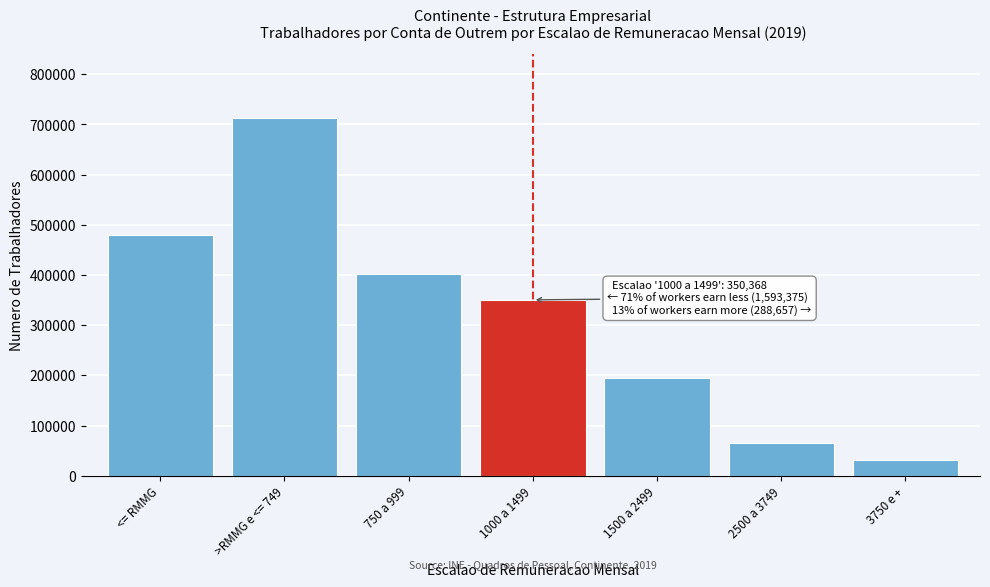

Reading right to left, what are all the values shown in this chart?

30472	64464	193721	350368	401930	712055	479390